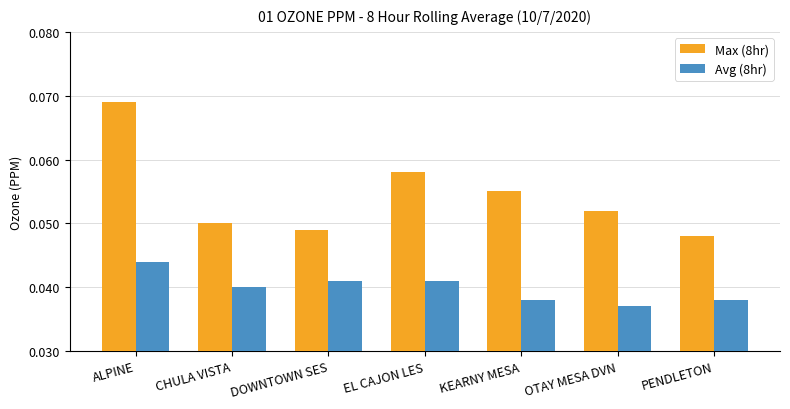

At how many categories does at least one series exceed 0?

7